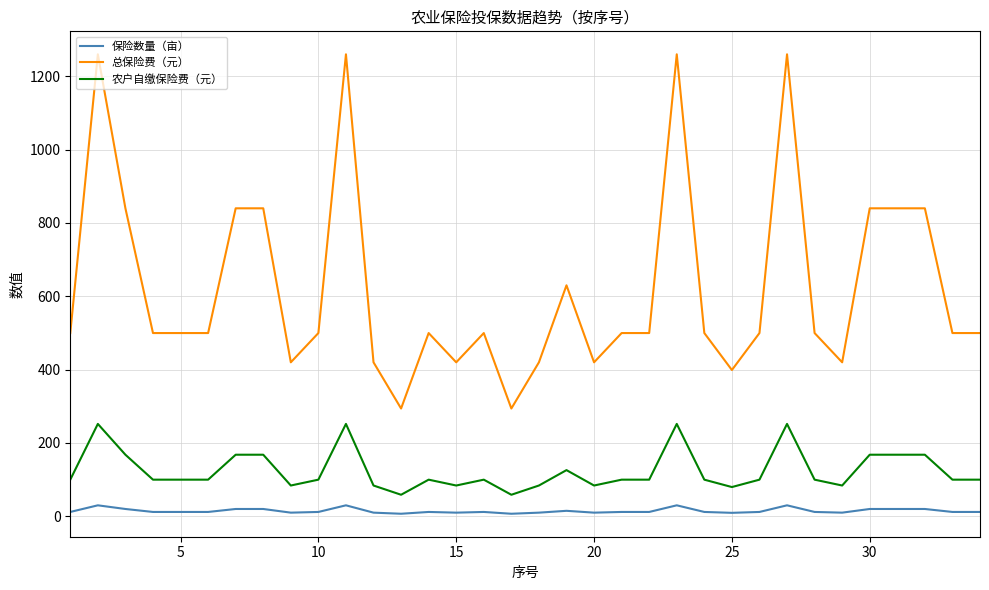

How many lines are shown in the chart?

3